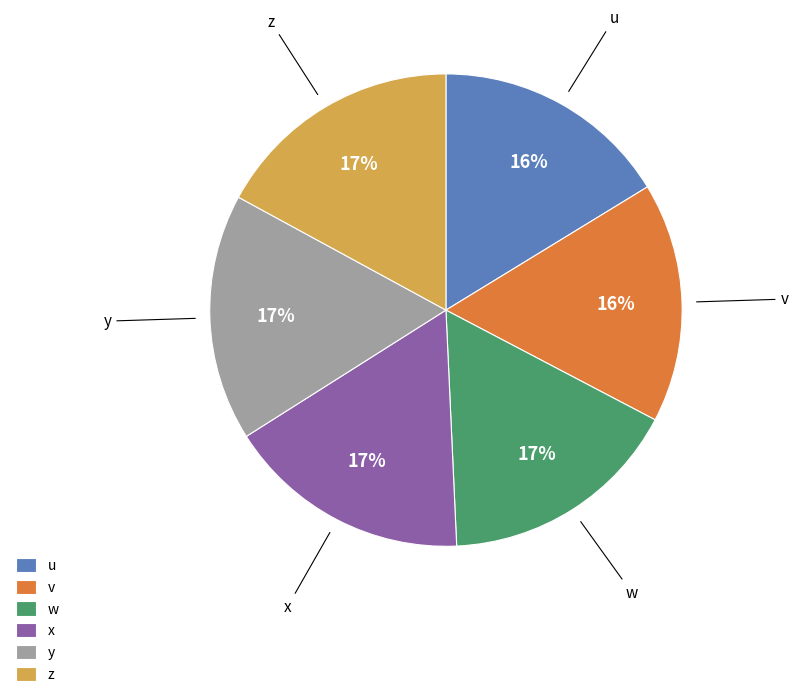

Combined, do y and u account for over 50%?

No